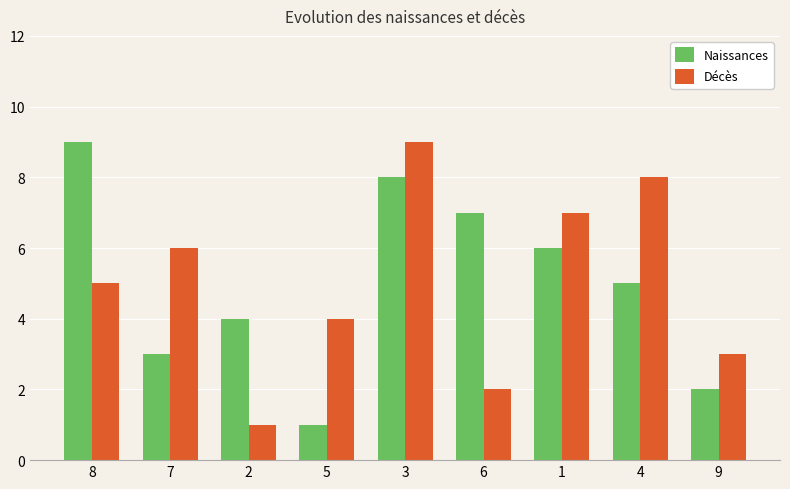

Which category has the lowest value in the Décès series?

2